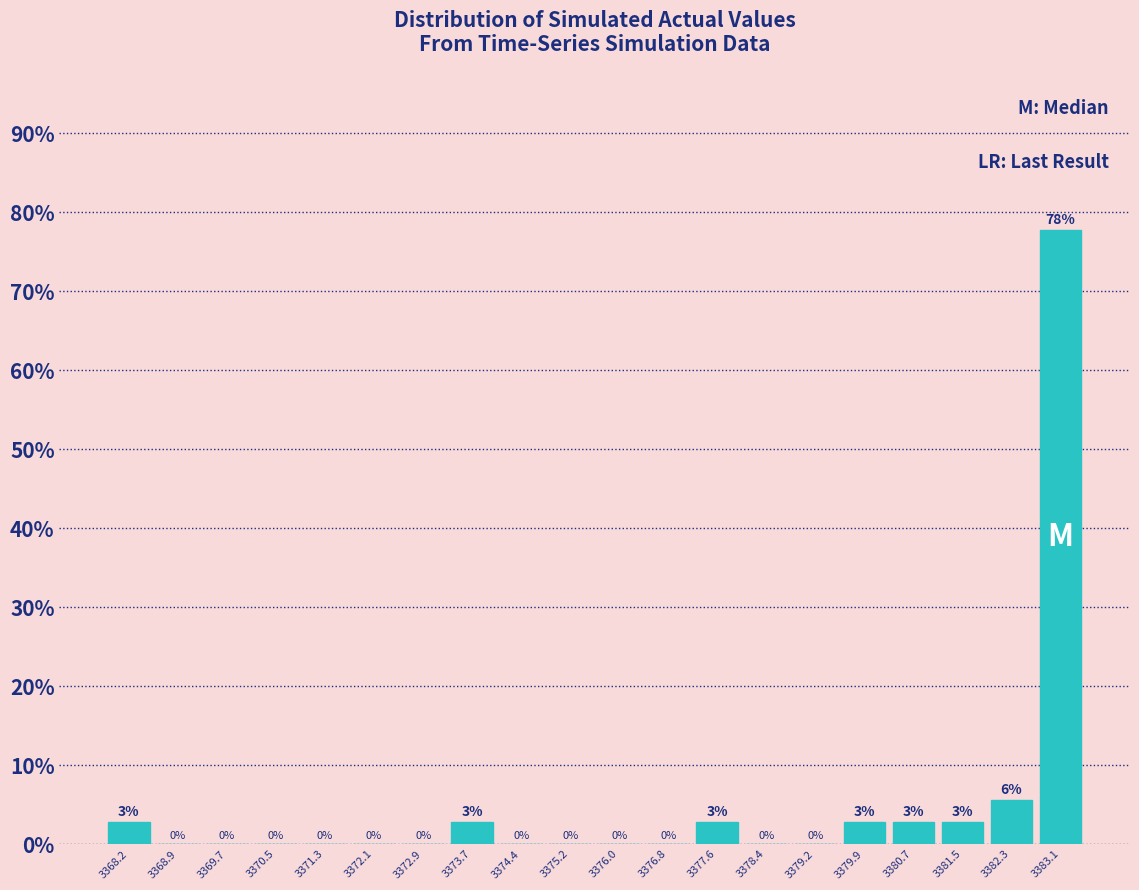

Over which range of the x-axis is the bar tallest?

3382.7 to 3383.5